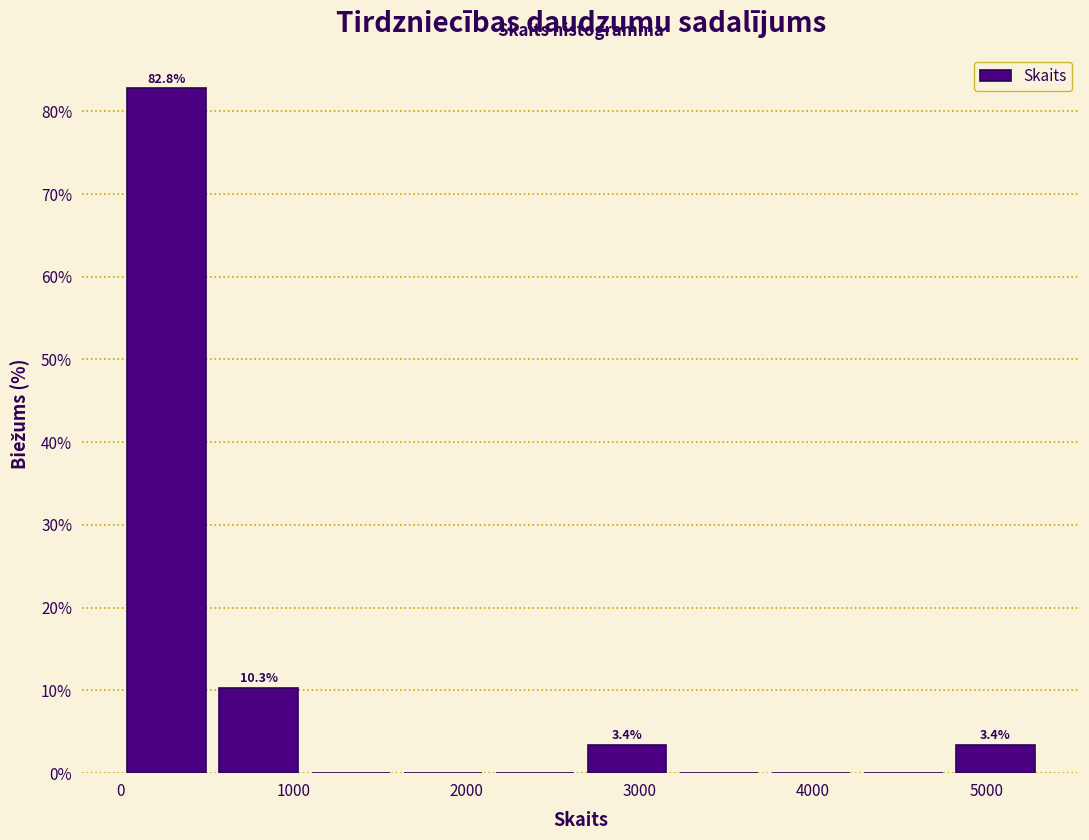

Which range on the x-axis has the tallest bar?

0 to 500